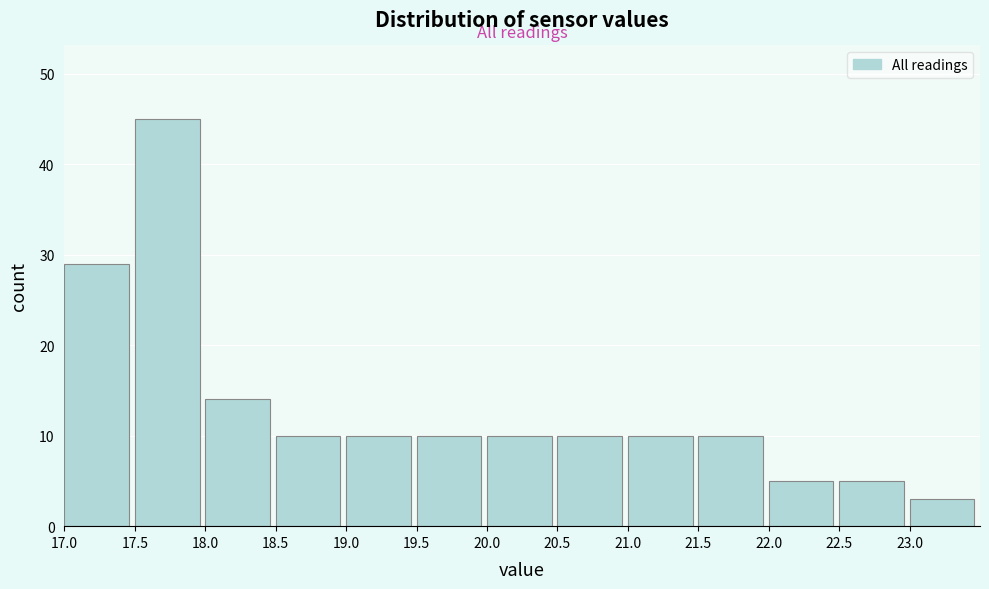

Over which range of the x-axis is the bar tallest?

17.5 to 18.0